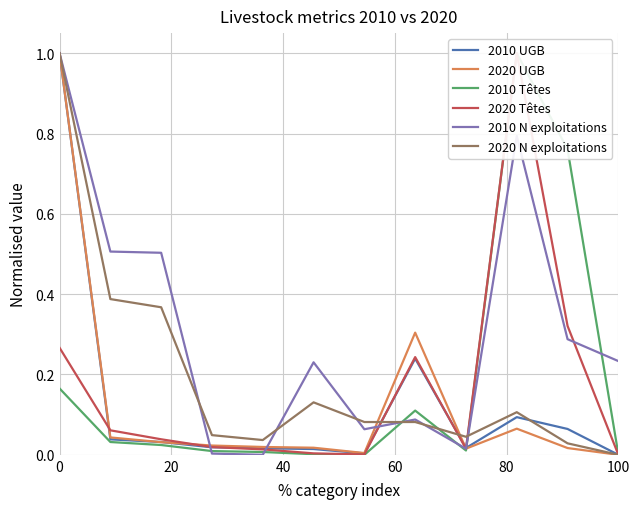

The 2020 N exploitations series shows -0.3 at 100. True or false?

False